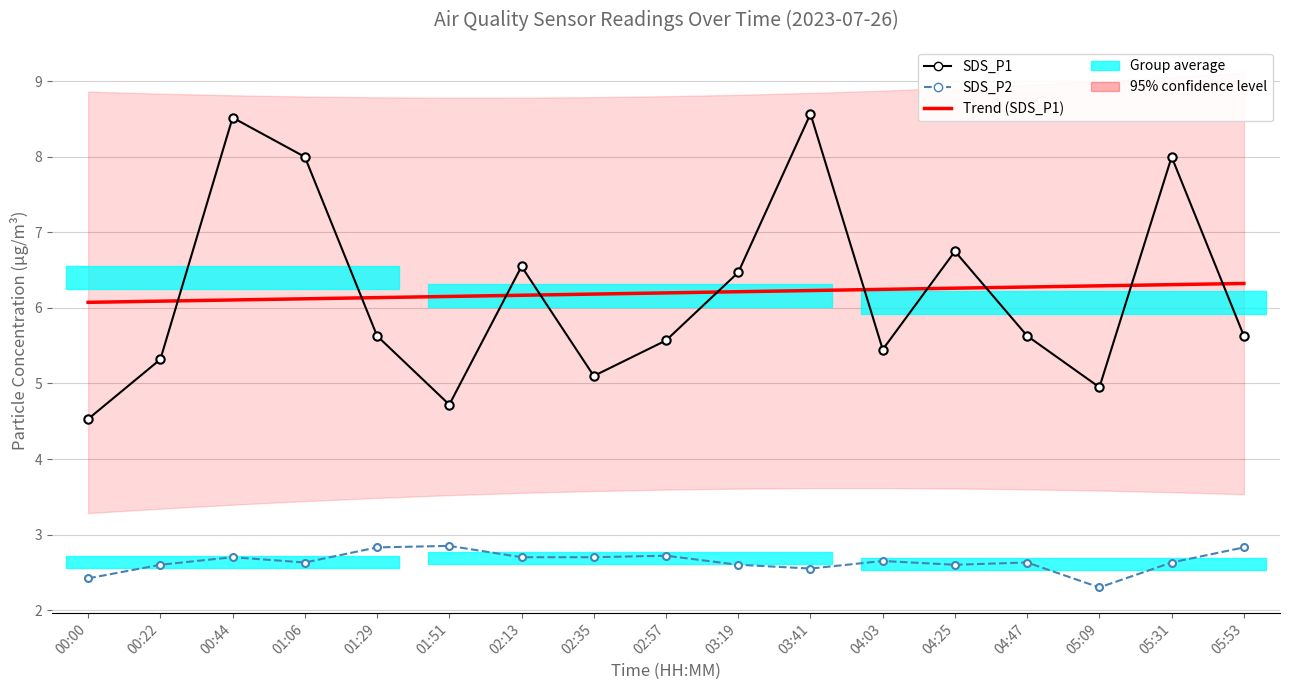

Which series changed the most between 00:00 and 01:51?

SDS_P2 particle concentration